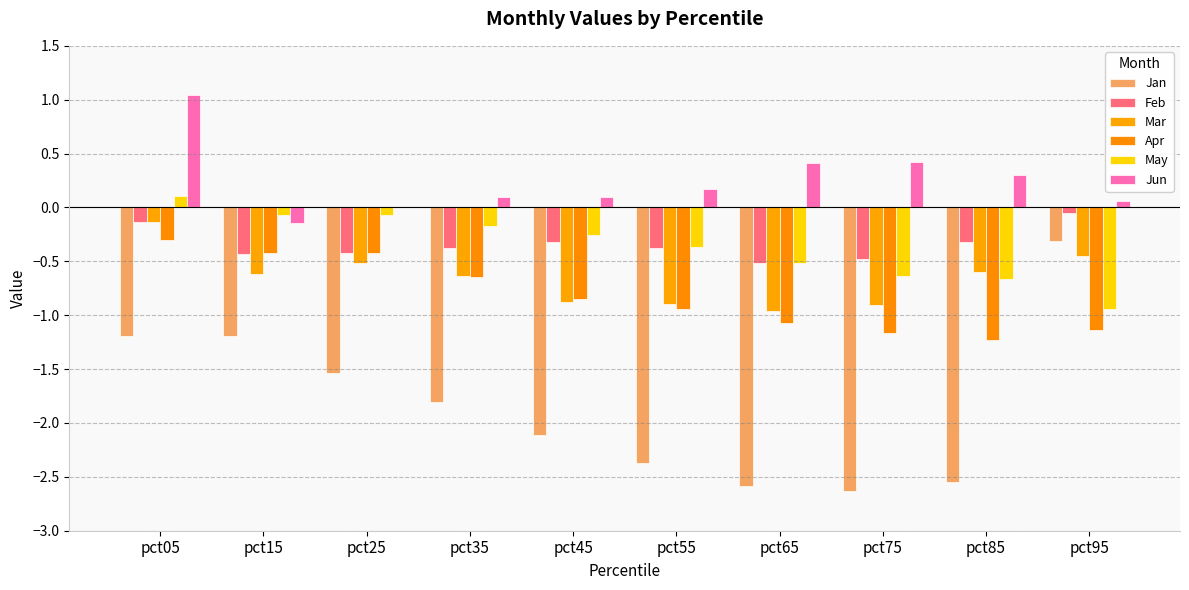

What is the maximum value for Mar?

-0.1